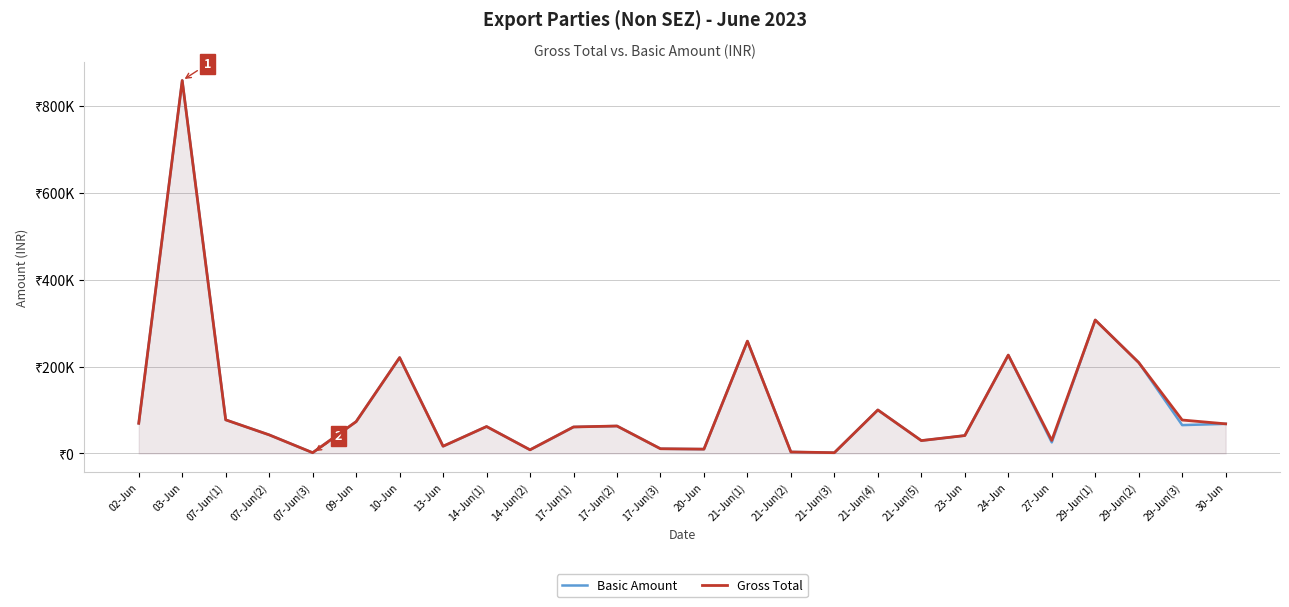

What is the lowest value of the Gross Total series?

1524.1